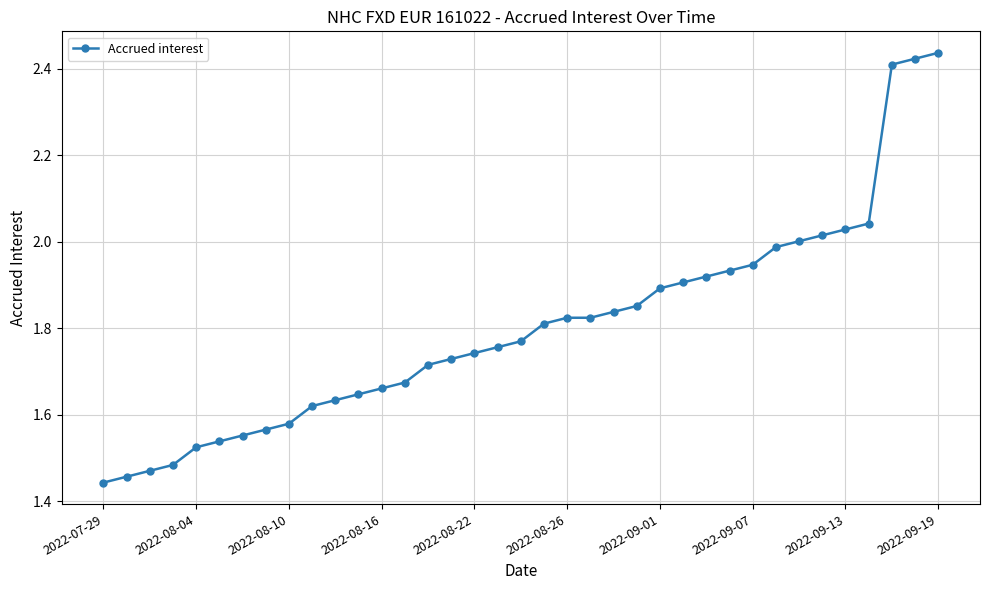

What is the sum of all values?

66.6